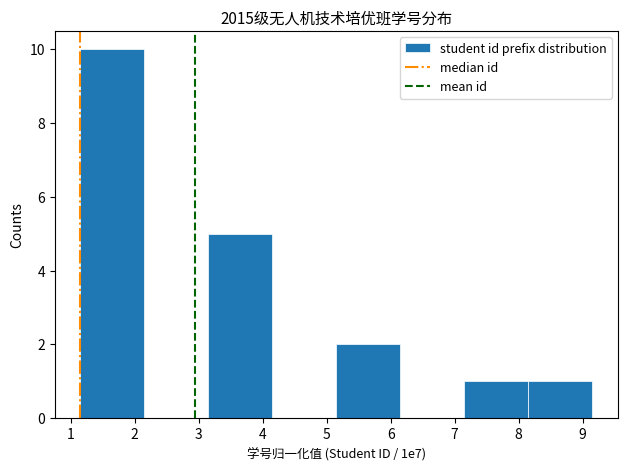

How tall is the bar that spans 3.2 to 4.2 on the x-axis? Neither the bar edges nor the heights are printed on the chart, so give them approximately, as read against the axes.

5